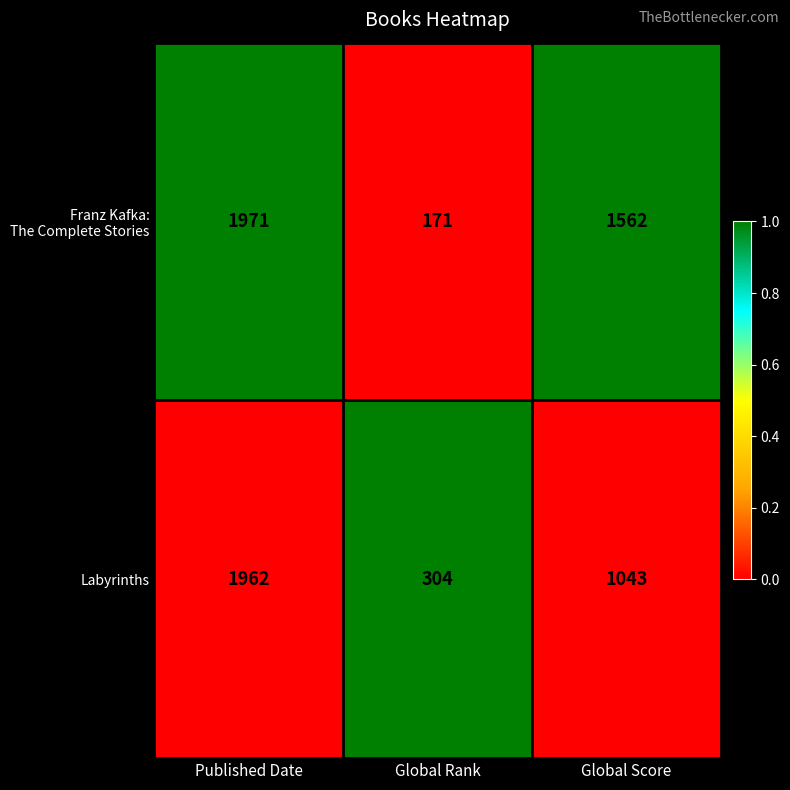

What is the spread (max minus min) of values at Global Rank?

133